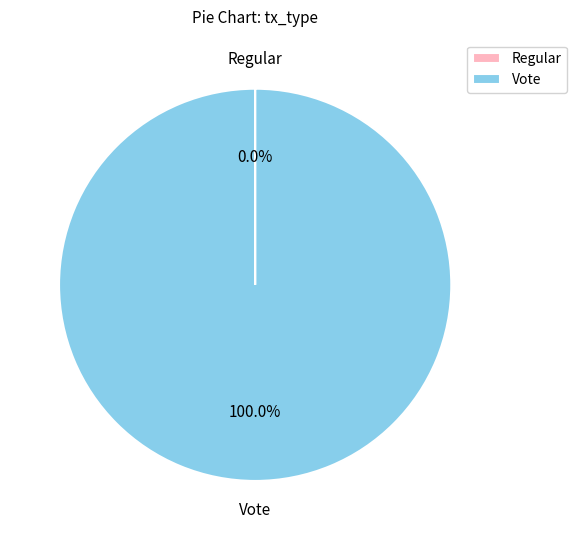

Which category has the biggest portion of the pie?

Vote